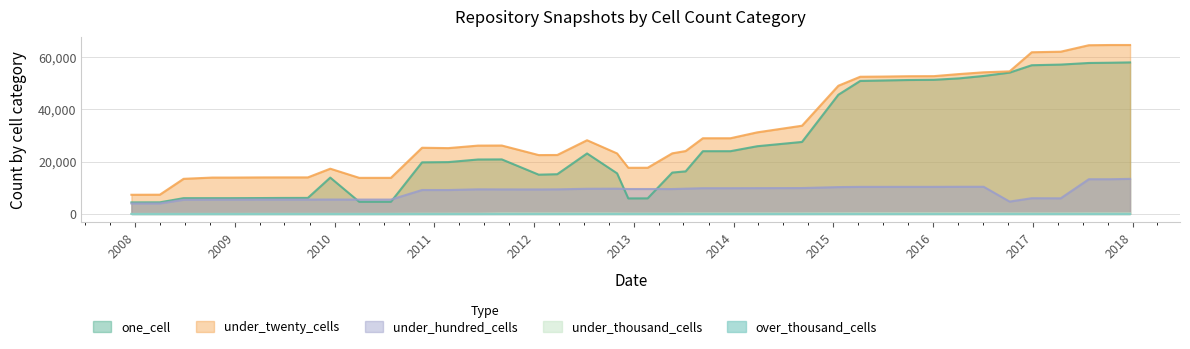

Which series has the largest total across all categories?

under_twenty_cells